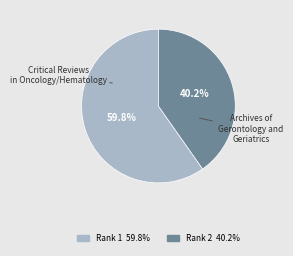

Does any single category account for the majority?

Yes